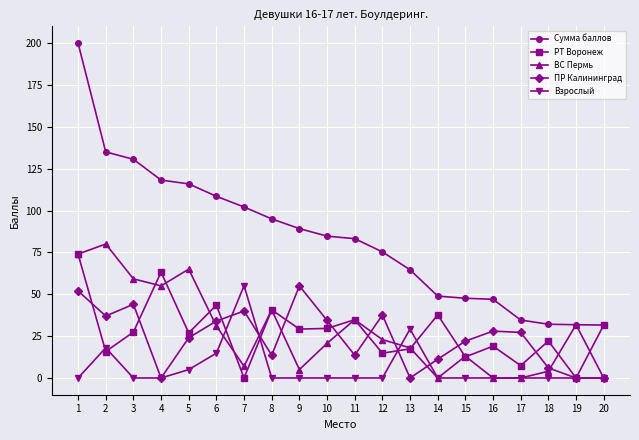

How many distinct data groups are displayed?

5